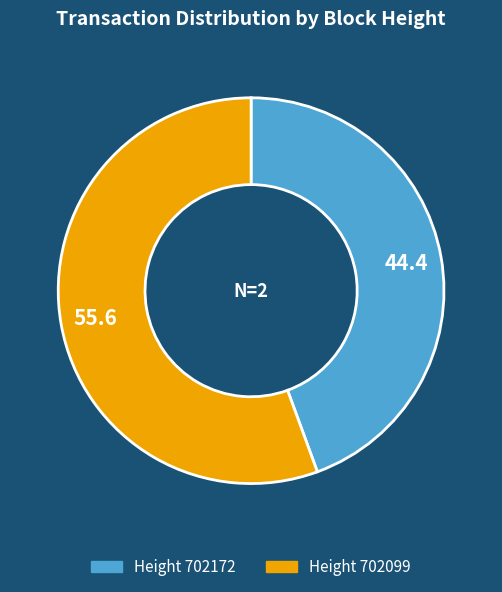

Count the number of slices in the pie.

2